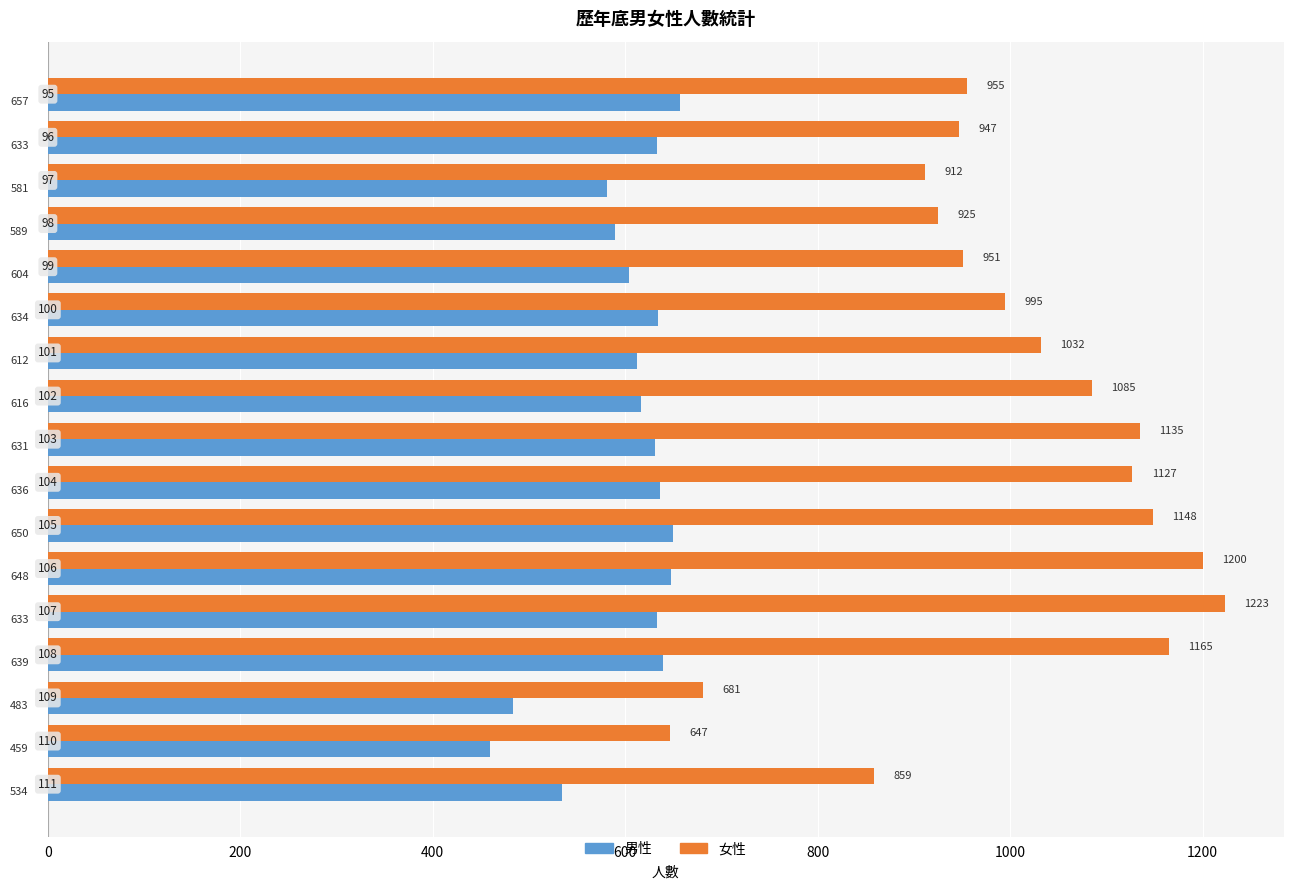

What is the maximum value shown in the chart?

1223